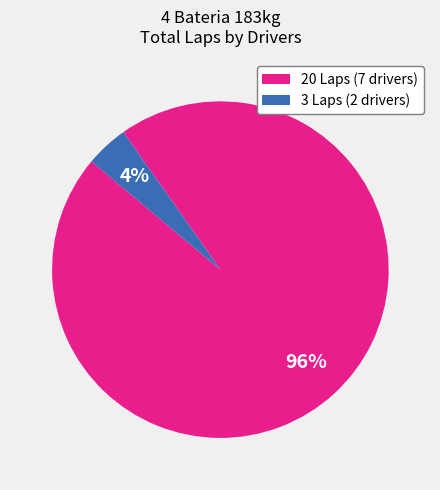

To the nearest percent, what is the average slice percentage?

50%